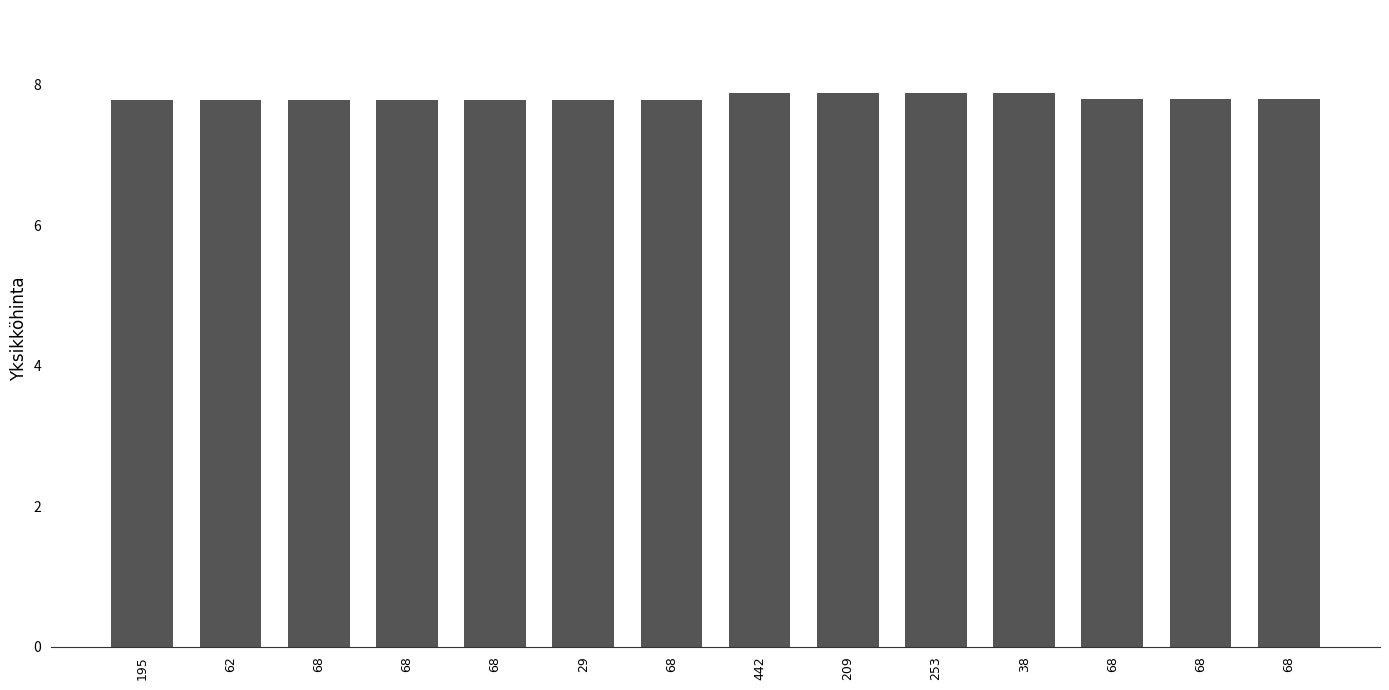

List the labels in order of value, smallest first.

195, 62, 68, 68, 68, 29, 68, 68, 68, 68, 442, 209, 253, 38